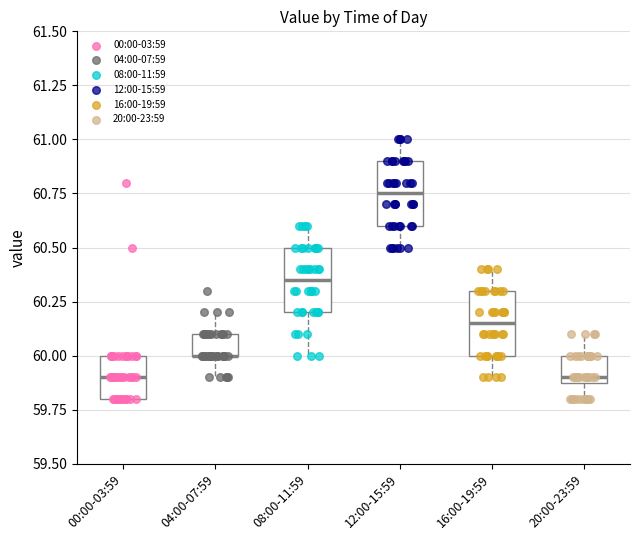

Where is the lower edge of the box for 12:00-15:59 on the y-axis? The values are not printed on the chart, so give them approximately, as read against the axis.

60.60